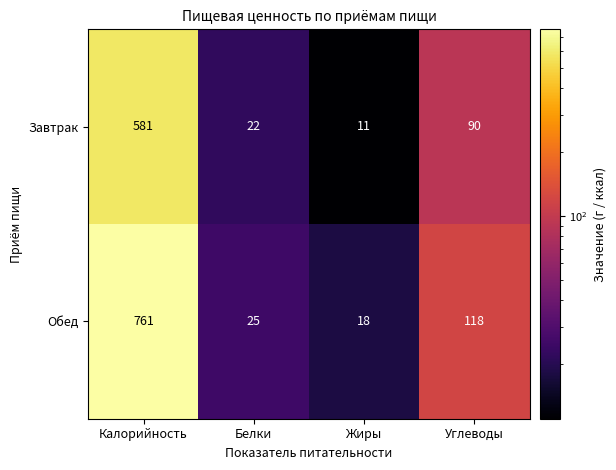

Reading left to right, transcribe all the data shown in this chart.

Завтрак: Калорийность=581	Белки=22	Жиры=11	Углеводы=90
Обед: Калорийность=761	Белки=25	Жиры=18	Углеводы=118